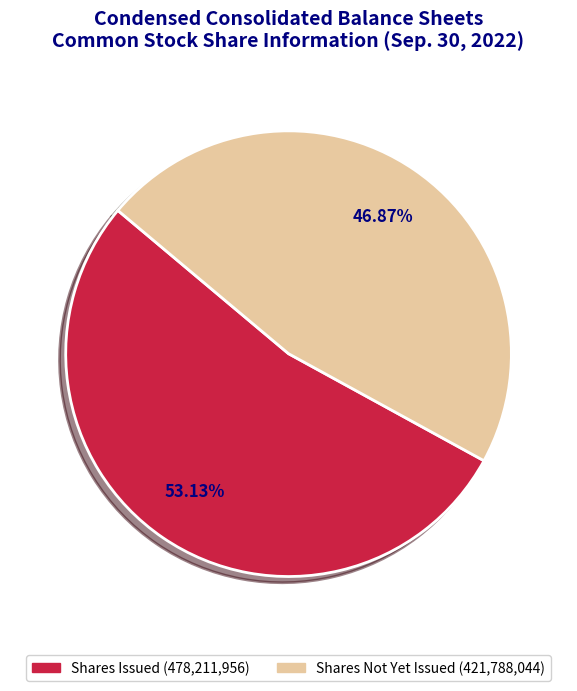

Does any single category account for the majority?

Yes